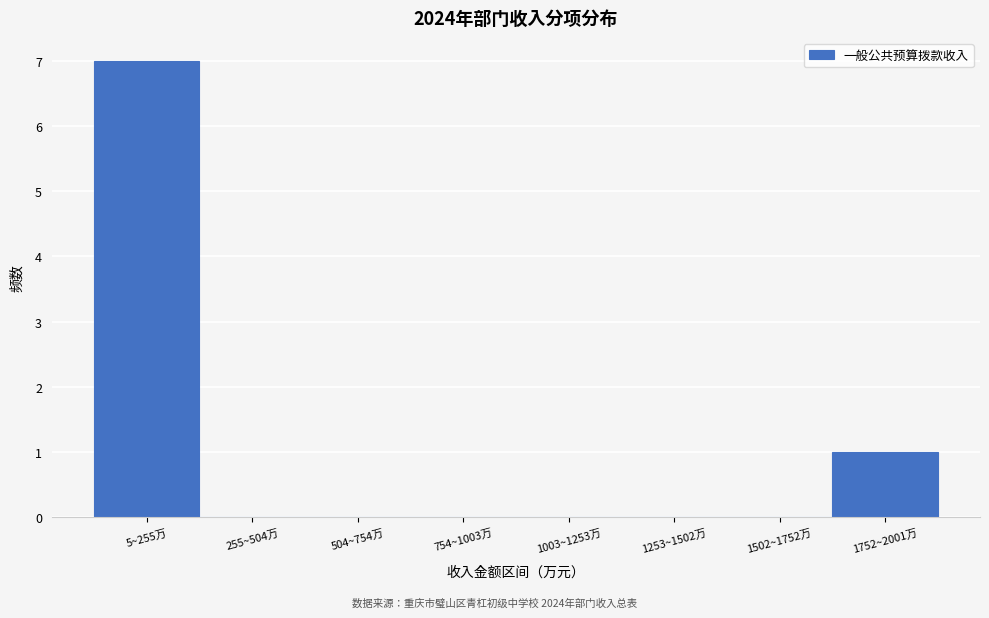

Reading right to left, extract all data points from this chart.

1752~2001万=1	1502~1752万=0	1253~1502万=0	1003~1253万=0	754~1003万=0	504~754万=0	255~504万=0	5~255万=7